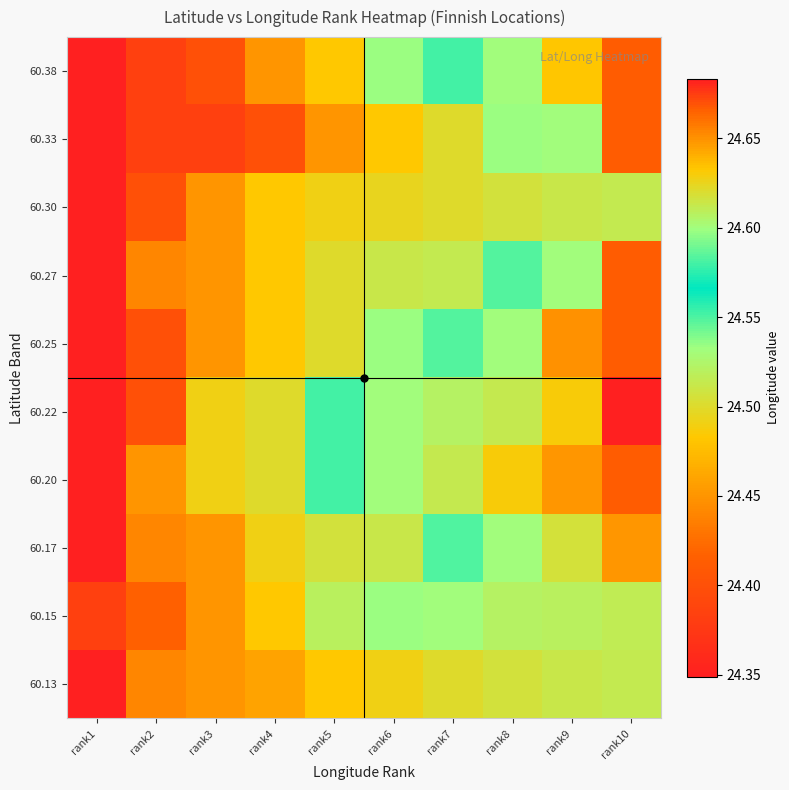

Reading left to right, what are all the values shown in this chart?

60.13: rank1=24.3	rank2=24.4	rank3=24.4	rank4=24.5	rank5=24.5	rank6=24.5	rank7=24.5	rank8=24.5	rank9=24.5	rank10=24.5
60.15: rank1=24.4	rank2=24.4	rank3=24.4	rank4=24.5	rank5=24.5	rank6=24.5	rank7=24.6	rank8=24.6	rank9=24.6	rank10=24.6
60.17: rank1=24.3	rank2=24.4	rank3=24.4	rank4=24.5	rank5=24.5	rank6=24.5	rank7=24.6	rank8=24.6	rank9=24.6	rank10=24.6
60.20: rank1=24.3	rank2=24.4	rank3=24.5	rank4=24.5	rank5=24.6	rank6=24.6	rank7=24.6	rank8=24.6	rank9=24.6	rank10=24.7
60.22: rank1=24.4	rank2=24.4	rank3=24.5	rank4=24.5	rank5=24.6	rank6=24.6	rank7=24.6	rank8=24.6	rank9=24.6	rank10=24.7
60.25: rank1=24.4	rank2=24.4	rank3=24.4	rank4=24.5	rank5=24.5	rank6=24.5	rank7=24.6	rank8=24.6	rank9=24.6	rank10=24.7
60.27: rank1=24.3	rank2=24.4	rank3=24.4	rank4=24.5	rank5=24.5	rank6=24.5	rank7=24.5	rank8=24.6	rank9=24.6	rank10=24.7
60.30: rank1=24.4	rank2=24.4	rank3=24.4	rank4=24.5	rank5=24.5	rank6=24.5	rank7=24.5	rank8=24.5	rank9=24.5	rank10=24.5
60.33: rank1=24.3	rank2=24.4	rank3=24.4	rank4=24.4	rank5=24.4	rank6=24.5	rank7=24.5	rank8=24.5	rank9=24.6	rank10=24.7
60.38: rank1=24.3	rank2=24.4	rank3=24.4	rank4=24.4	rank5=24.5	rank6=24.5	rank7=24.6	rank8=24.6	rank9=24.6	rank10=24.7